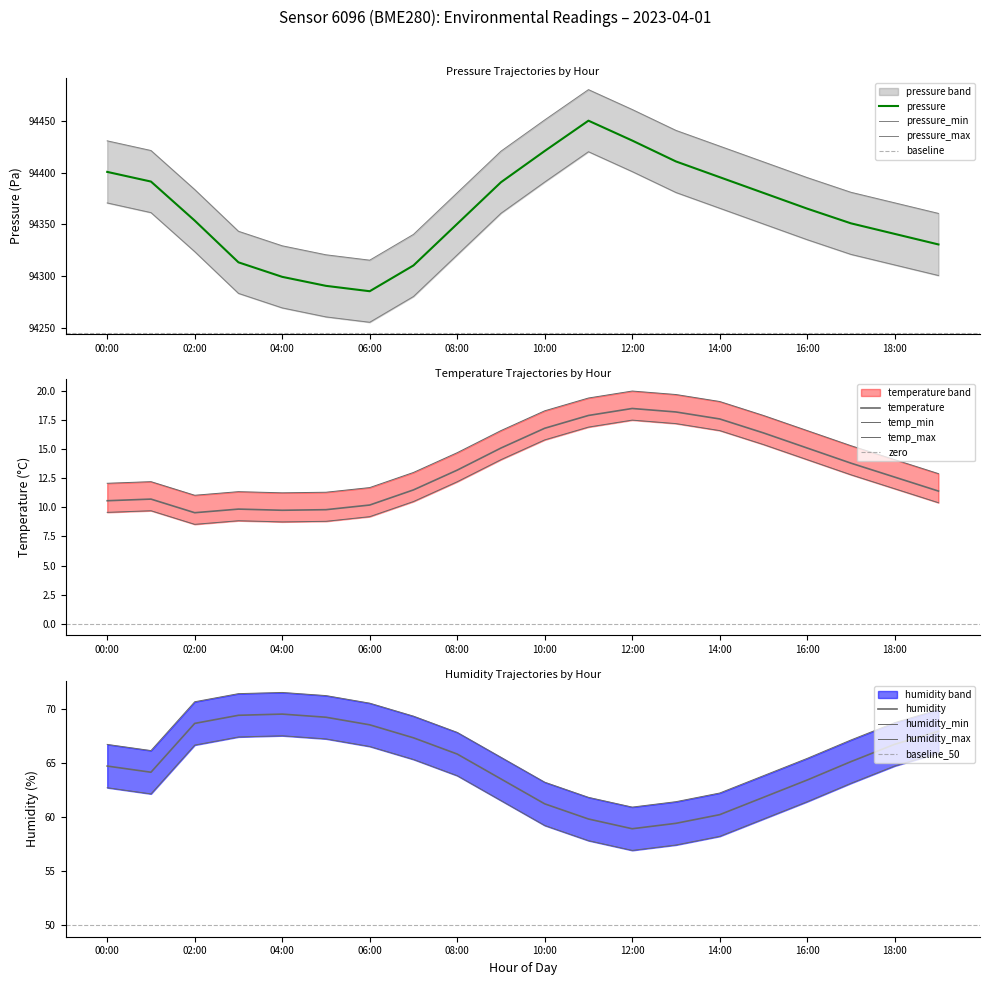

True or false: humidity and temperature intersect in this chart.

False